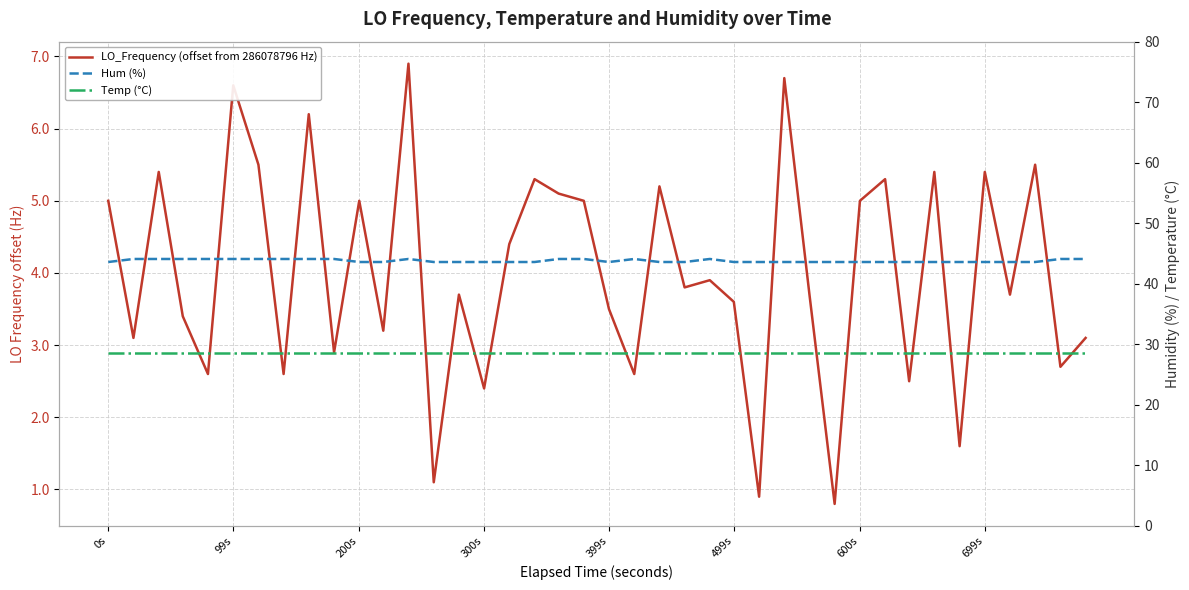

True or false: Temp (°C) and Hum (%) intersect in this chart.

False